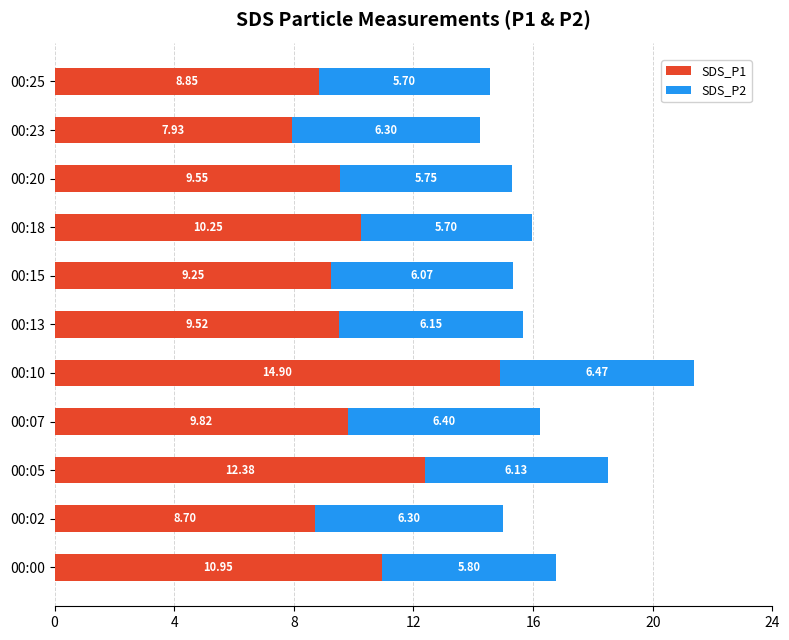

At which category is the sum across all series the highest?

00:10